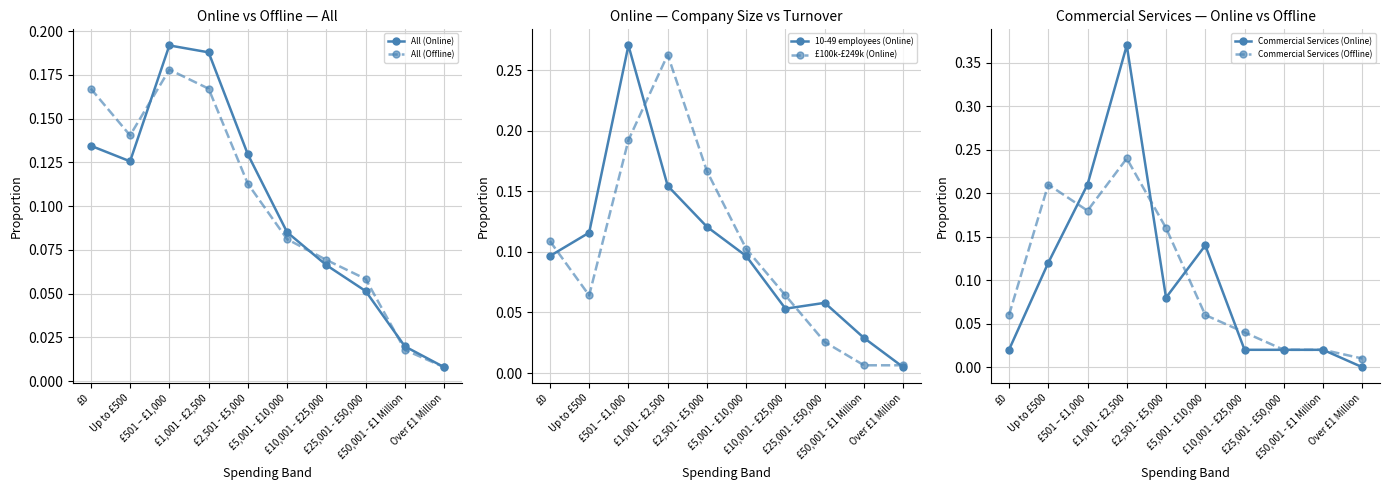

What is the total value across all series at £10,001 - £25,000?

0.3